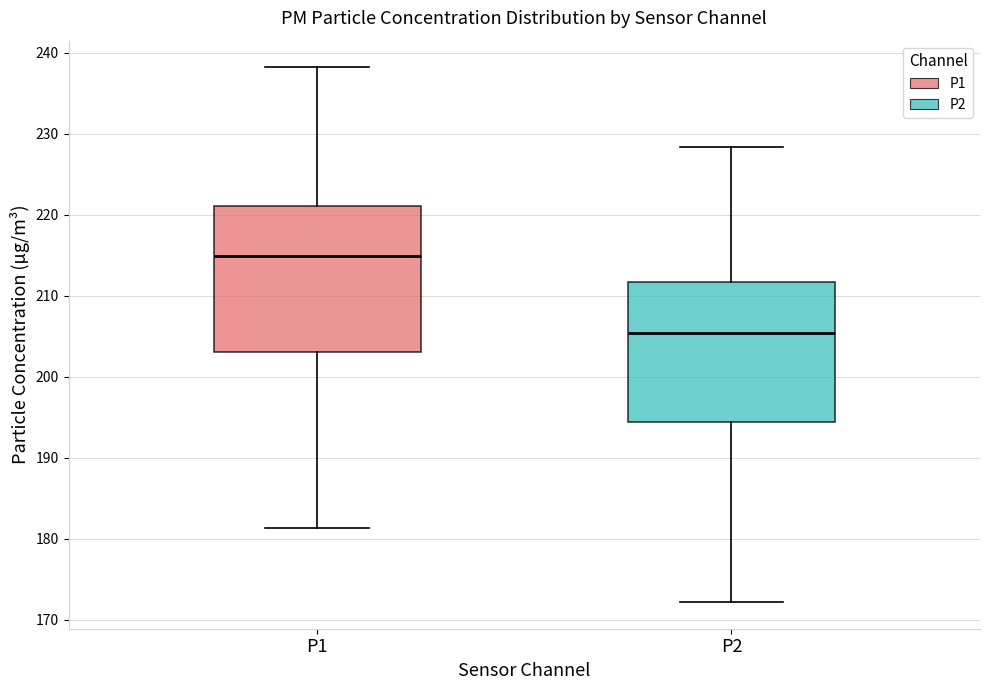

Which box has the highest median line?

P1